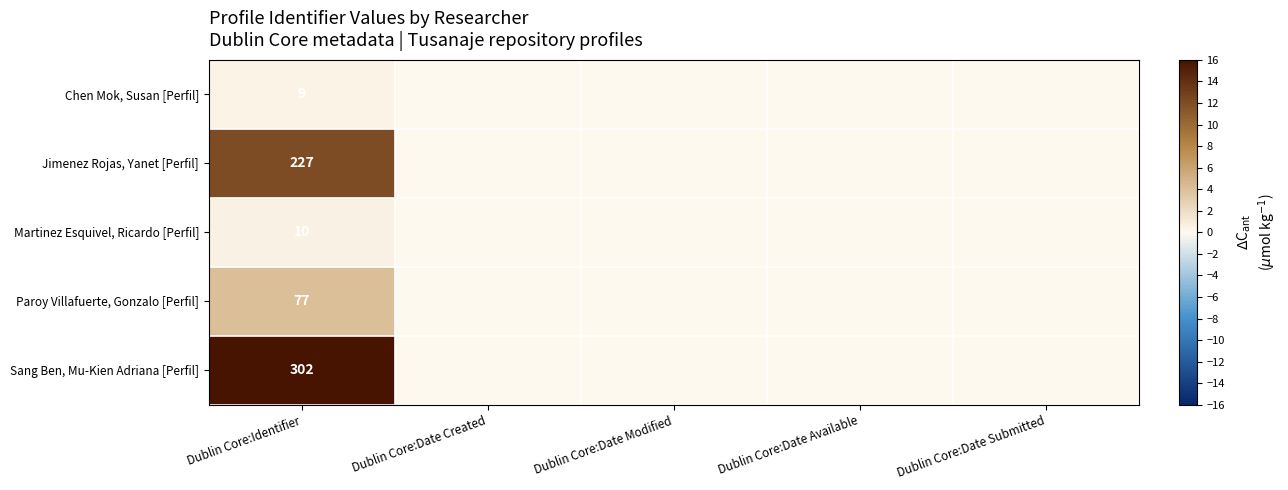

The Jimenez Rojas, Yanet [Perfil] series shows 315 at Dublin Core:Identifier. True or false?

False